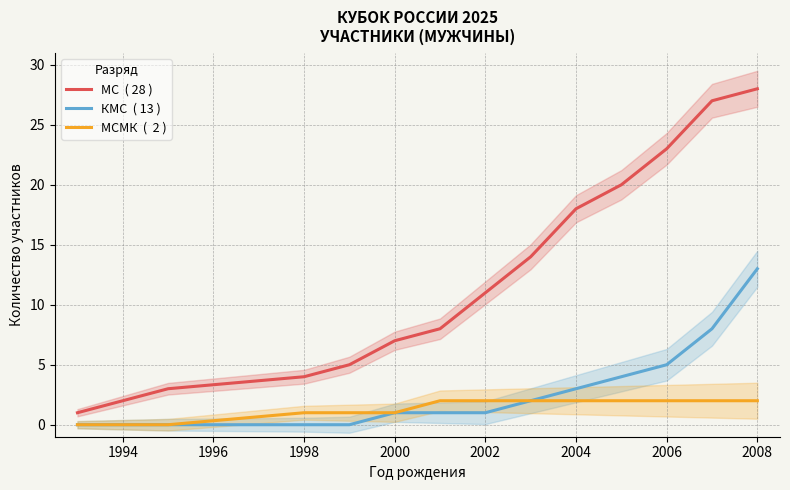

Which series has the largest range (max minus min)?

МС  ( 28 )